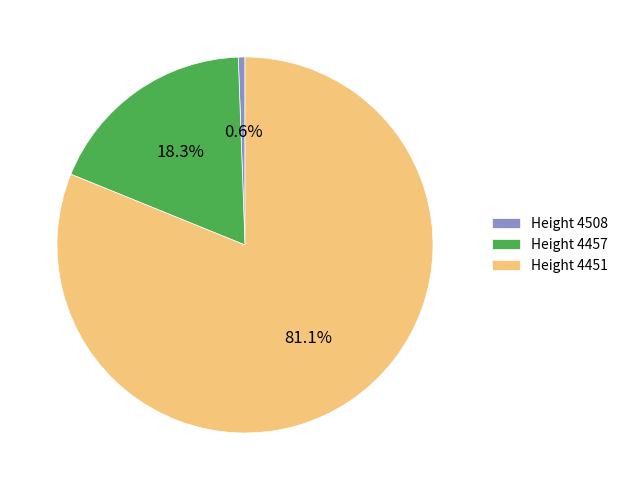

Which category has the smallest portion of the pie?

Height 4508